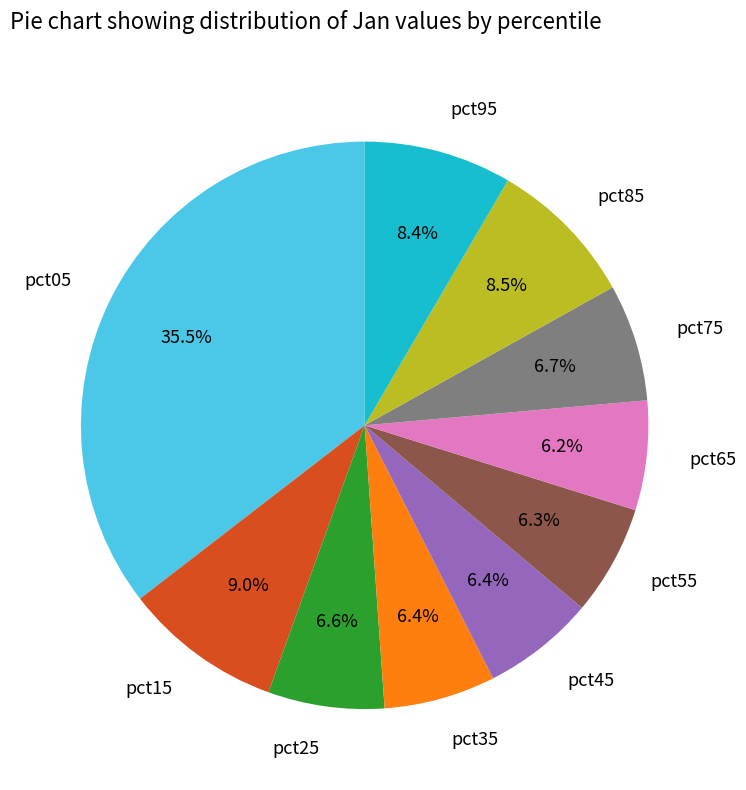

The pct85 slice represents 18% of the pie. True or false?

False